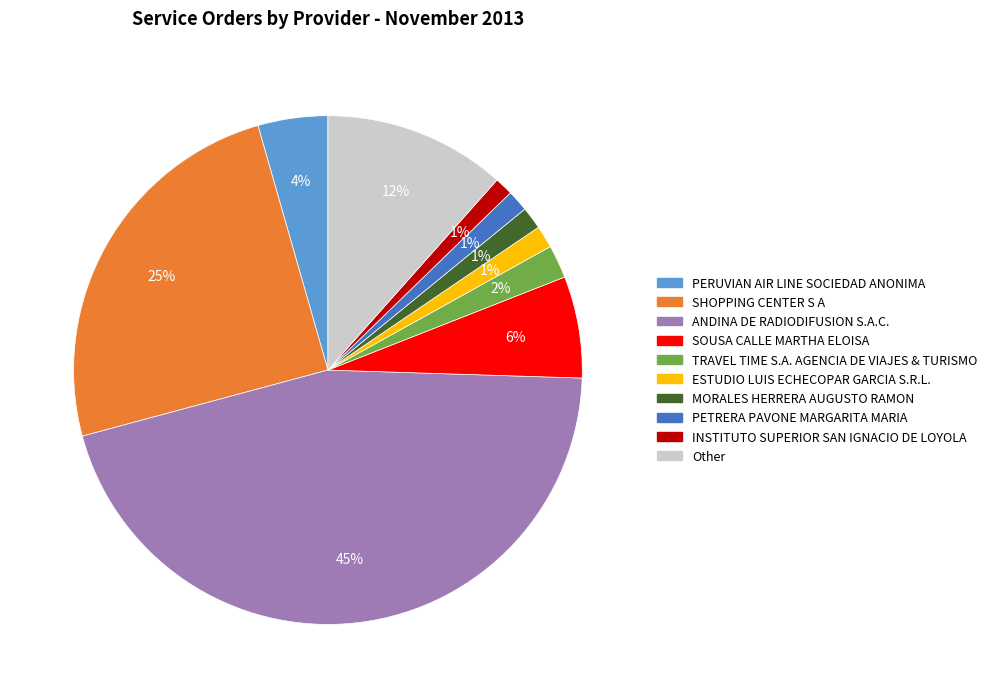

True or false: INSTITUTO SUPERIOR SAN IGNACIO DE LOYOLA accounts for 11% of the total.

False